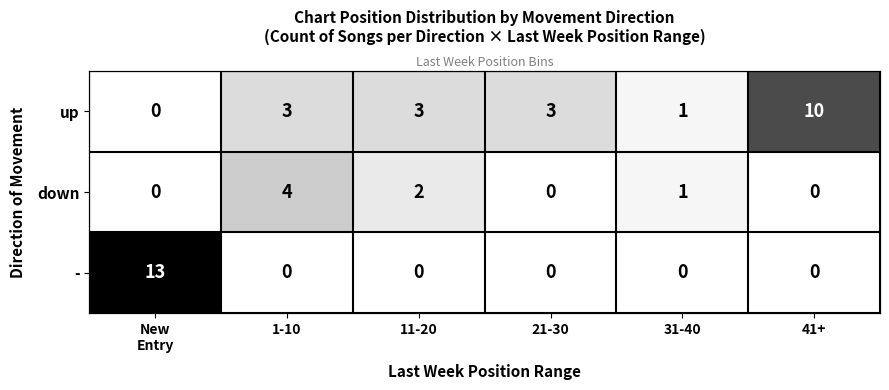

Rank the categories by up value from lowest to highest.

New Entry, 31-40, 1-10, 11-20, 21-30, 41+